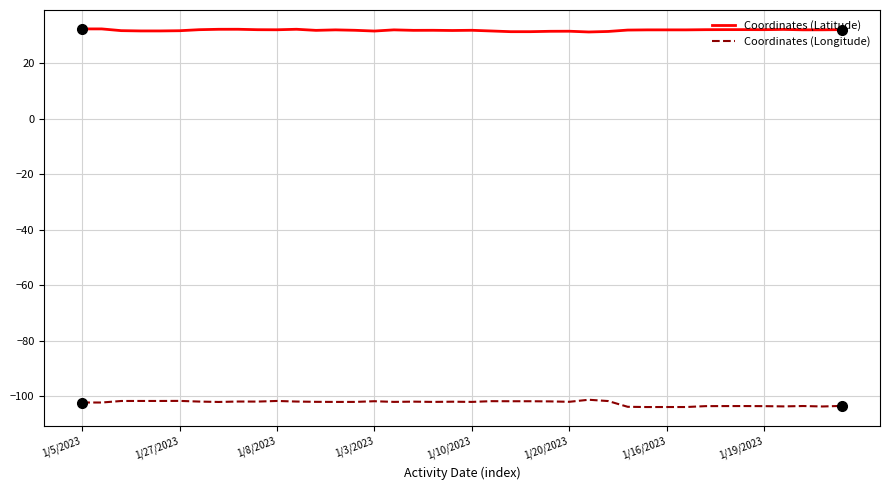

What is the smallest value displayed?

-103.9